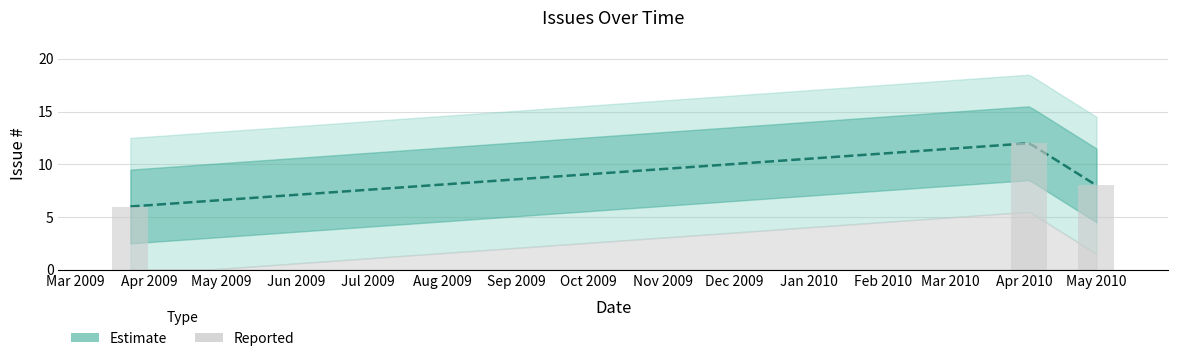

List the labels in order of value, largest first.

2010-04-03, 2010-05-01, 2009-03-24